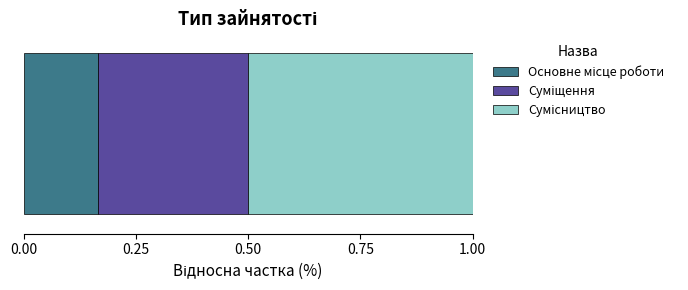

Count the number of categories in the chart.

1